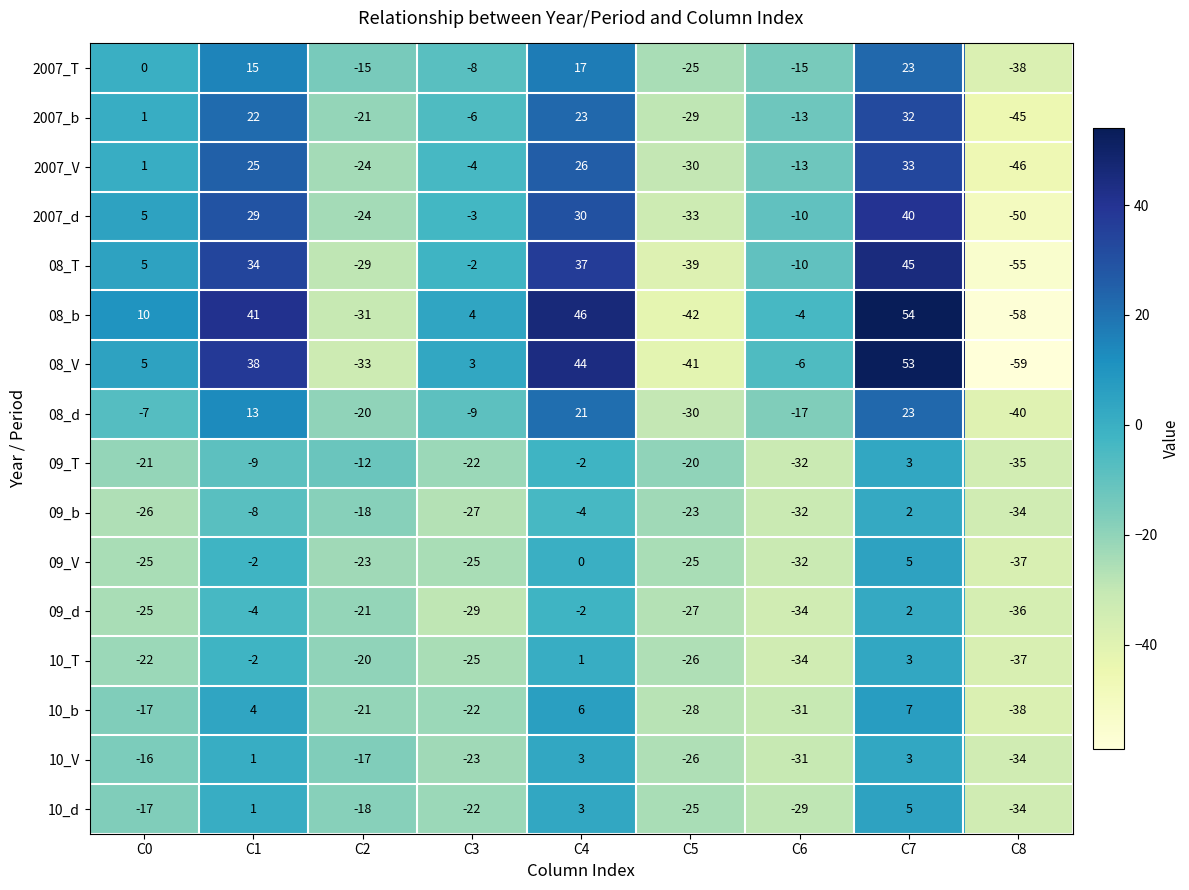

Which label corresponds to the smallest value in the chart?

C8